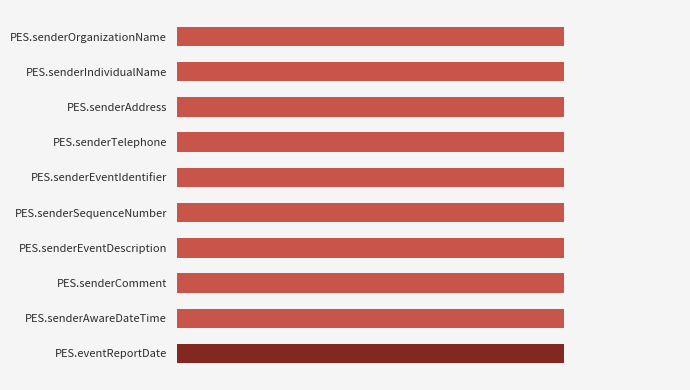

Reading left to right, extract all data points from this chart.

Max: 0.6	0.6	0.6	0.6	0.6	0.6	0.6	0.6	0.6	0.6
Min: 0.0	0.0	0.0	0.0	0.0	0.0	0.0	0.0	0.0	1.0